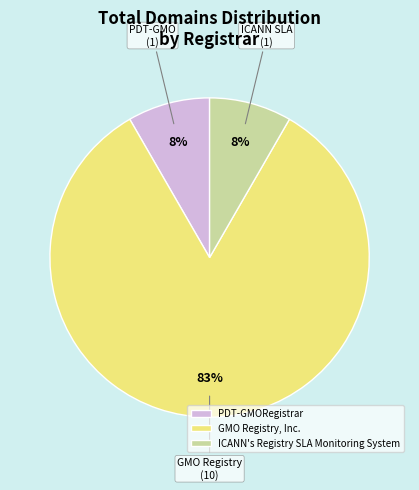

Which has a higher value, PDT-GMORegistrar or GMO Registry, Inc.?

GMO Registry, Inc.